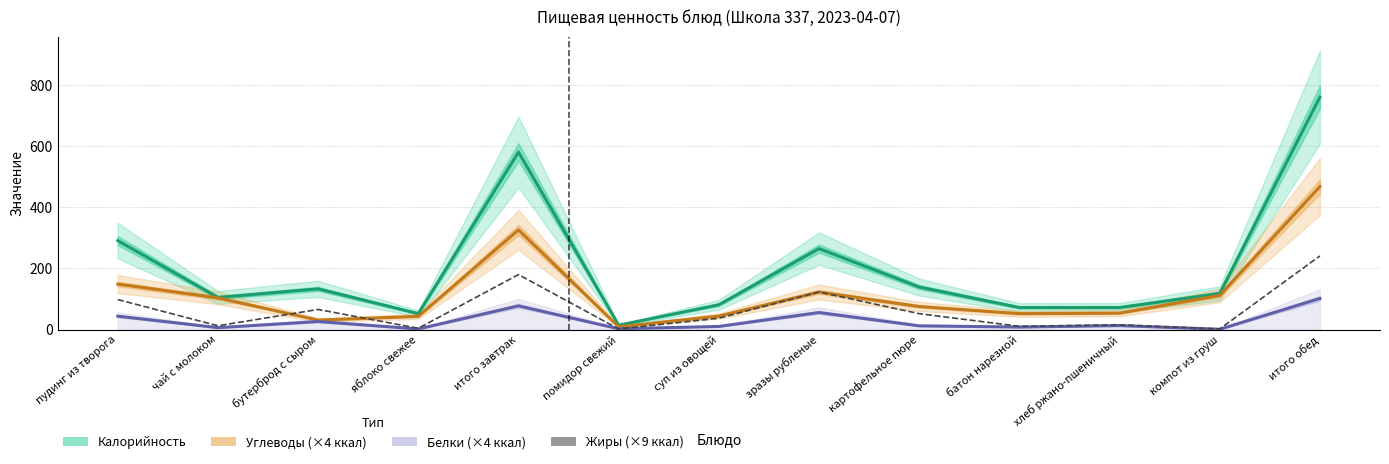

Is it true that Жиры (×9 ккал) equals 4.0 at яблоко свежее?

True